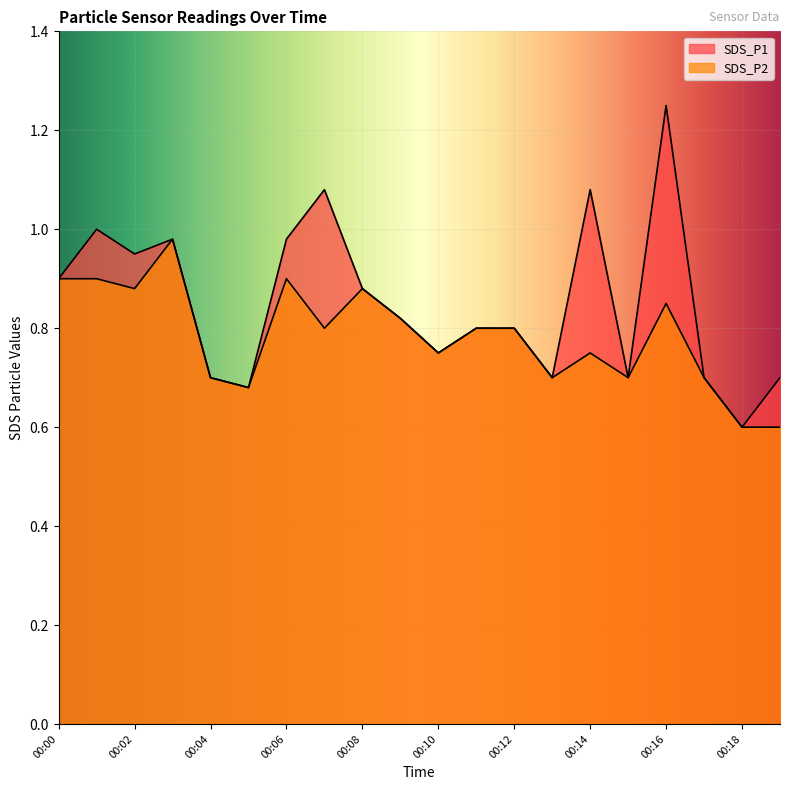

At which category does SDS_P2 reach its first local peak?

00:03